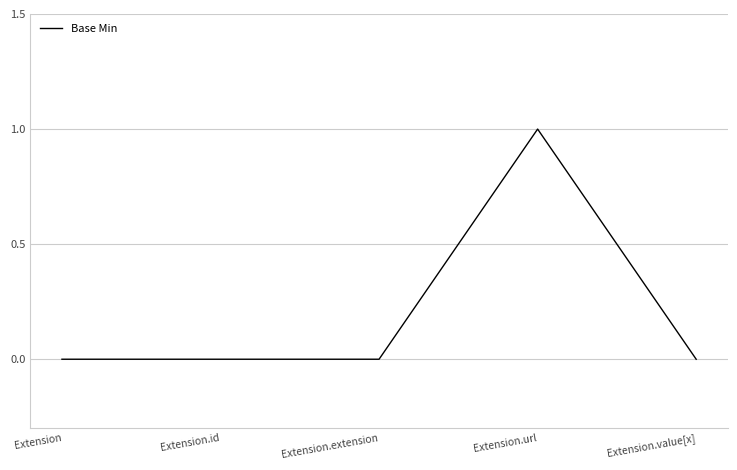

What position from the right is Extension.value[x]?

1